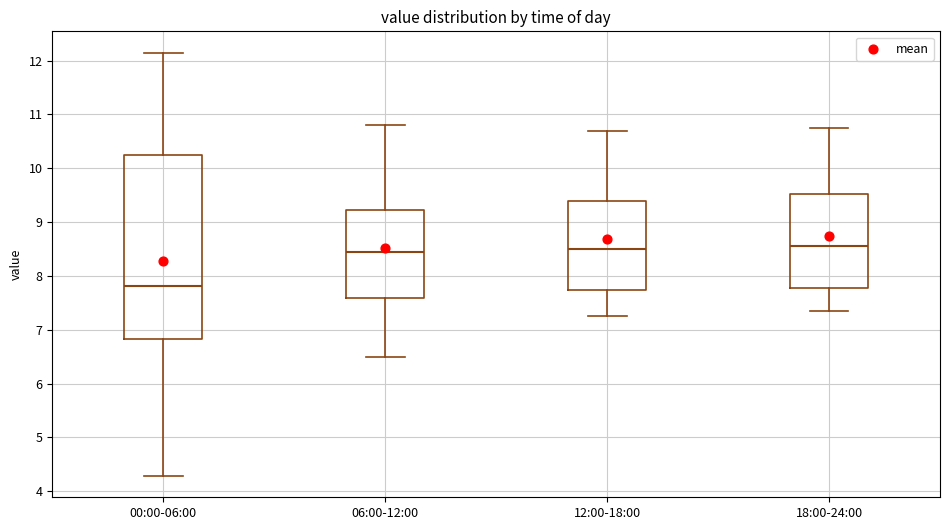

Comparing the boxes themselves (not the whiskers), which one is the tallest?

00:00-06:00